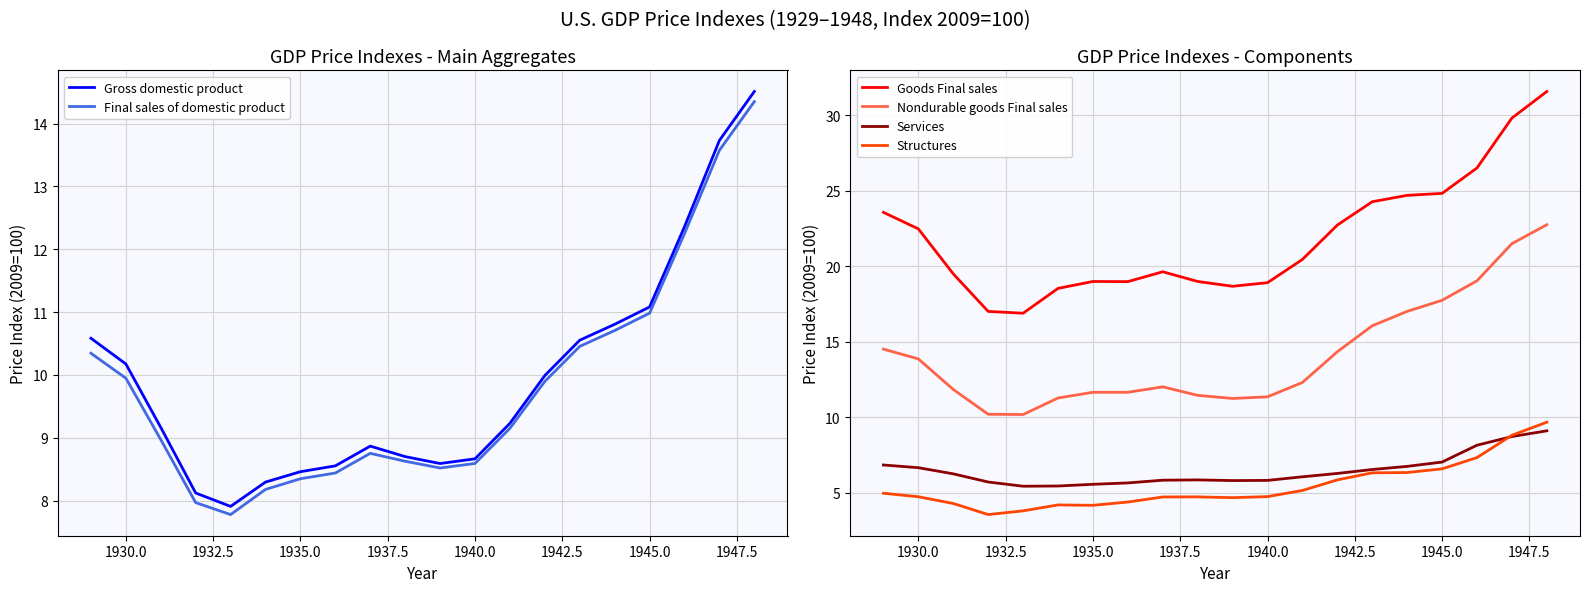

What is the total value across all series at 1930.0?

67.8